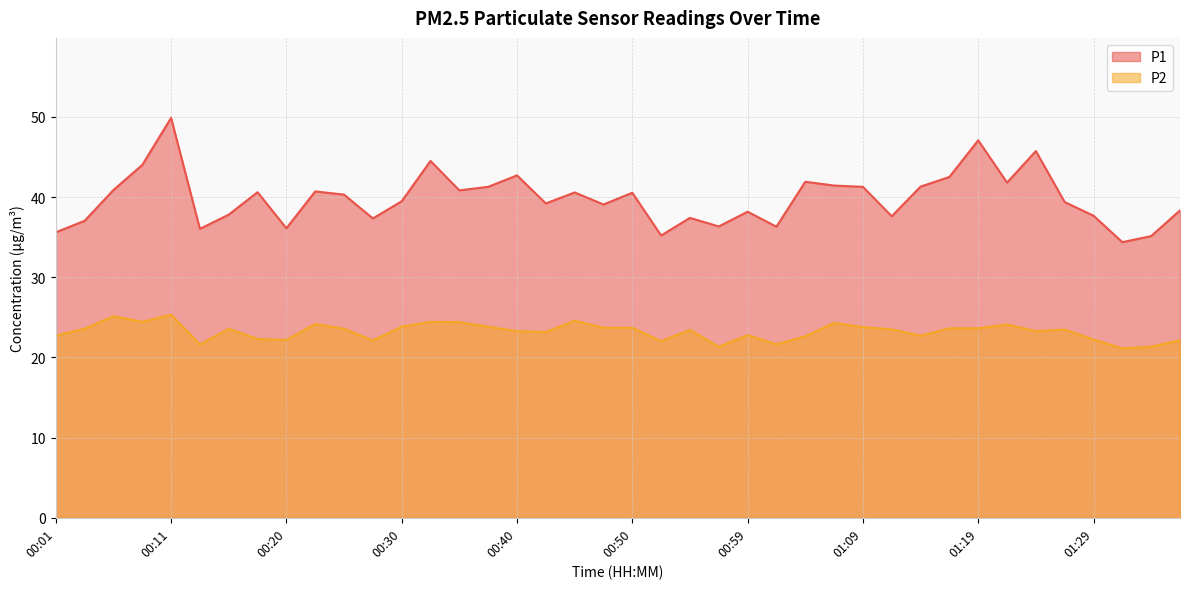

What position from the right is 00:28?

29